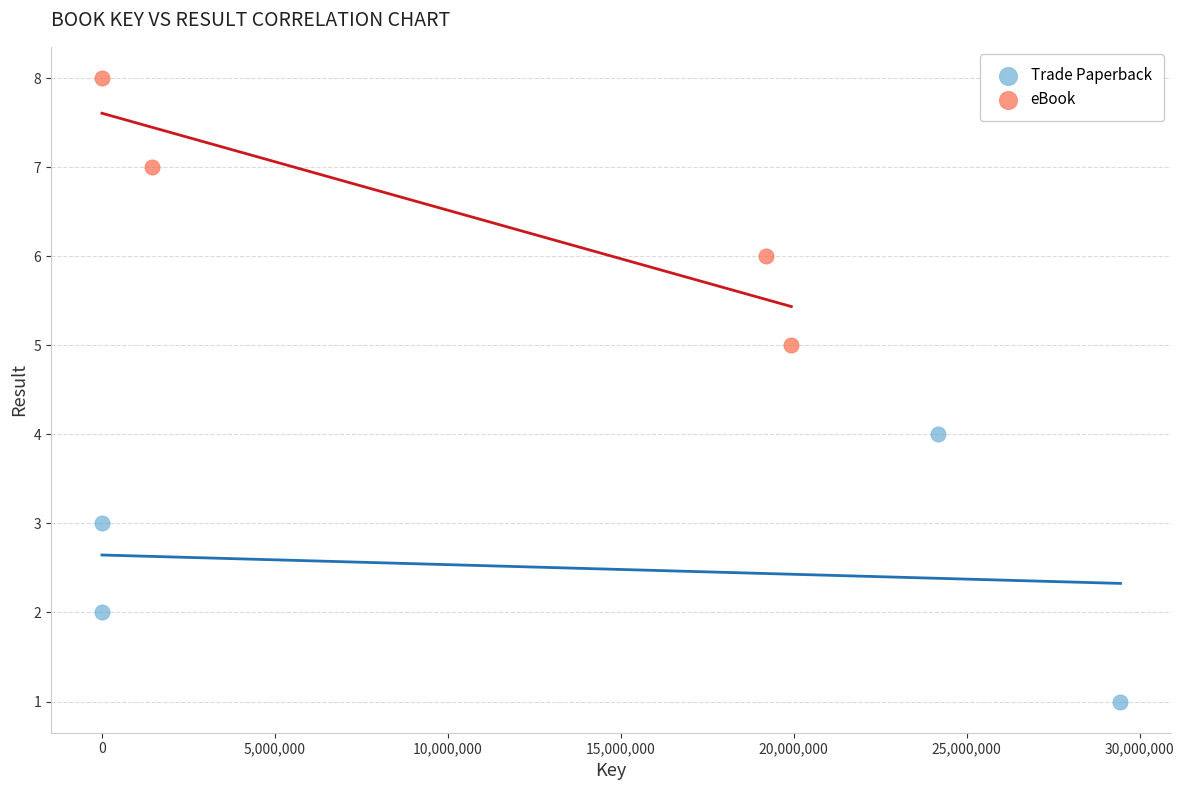

Which series reaches the minimum Y coordinate?

Trade Paperback